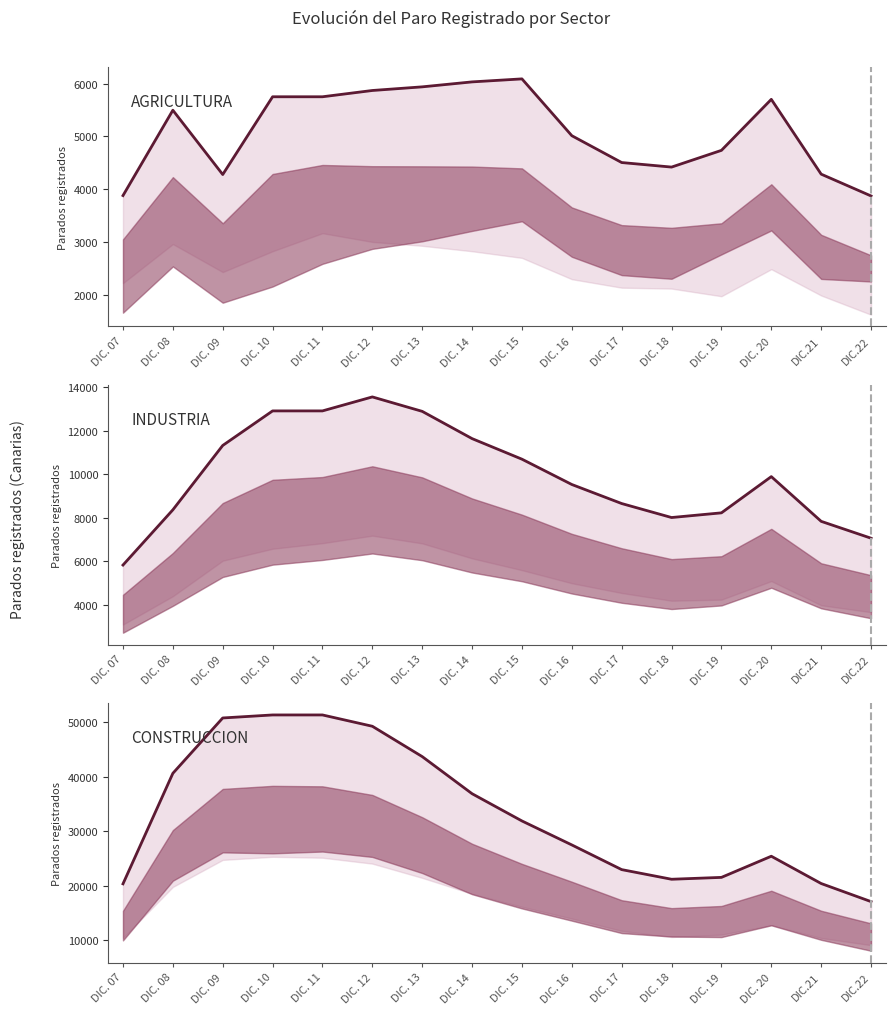

Where is the first local minimum?

DIC. 18